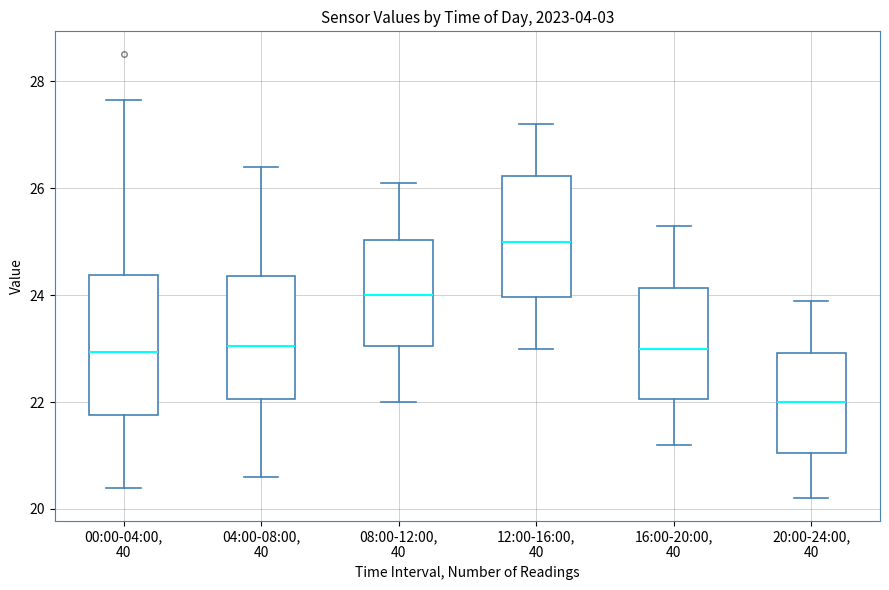

Reading left to right, read every box against the y-axis: the position of its median line, the range the box covers, and the ends of its whiskers. The values are not printed on the chart, so give them approximately, as read against the axis.

00:00-04:00, 40: median 23.0, box 21.8 to 24.4, whiskers 20.4 to 27.6
04:00-08:00, 40: median 23.0, box 22.0 to 24.4, whiskers 20.6 to 26.4
08:00-12:00, 40: median 24.0, box 23.0 to 25.0, whiskers 22.0 to 26.2
12:00-16:00, 40: median 25.0, box 24.0 to 26.2, whiskers 23.0 to 27.2
16:00-20:00, 40: median 23.0, box 22.0 to 24.2, whiskers 21.2 to 25.4
20:00-24:00, 40: median 22.0, box 21.0 to 23.0, whiskers 20.2 to 24.0